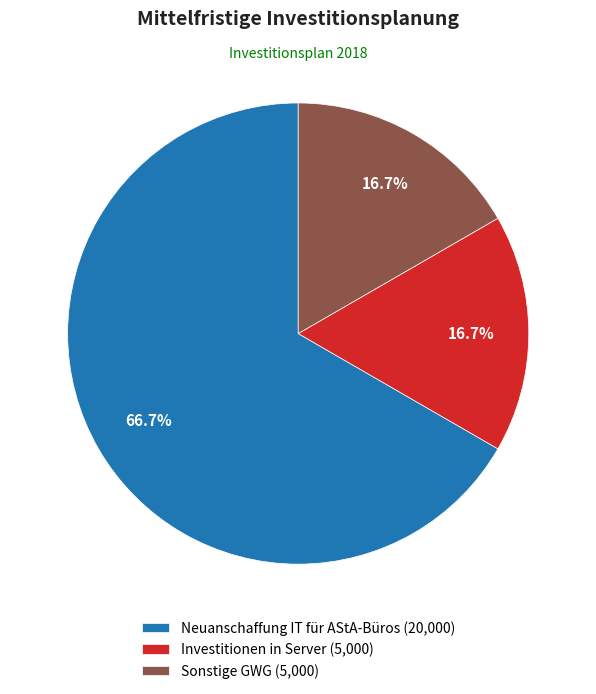

Count the number of slices in the pie.

3